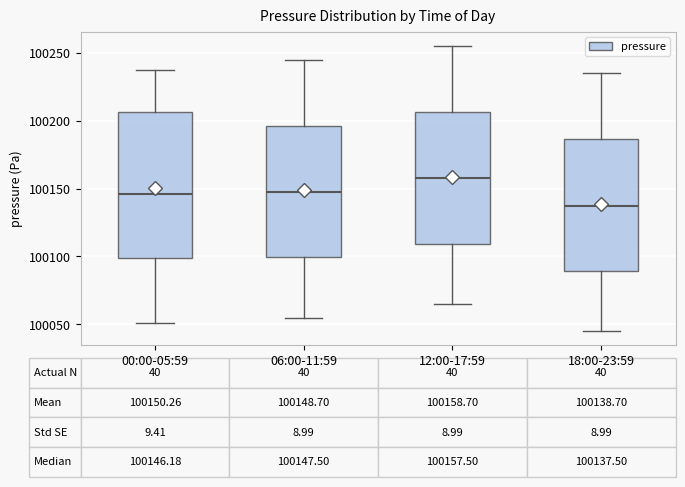

Which box's median line is the lowest?

18:00-23:59